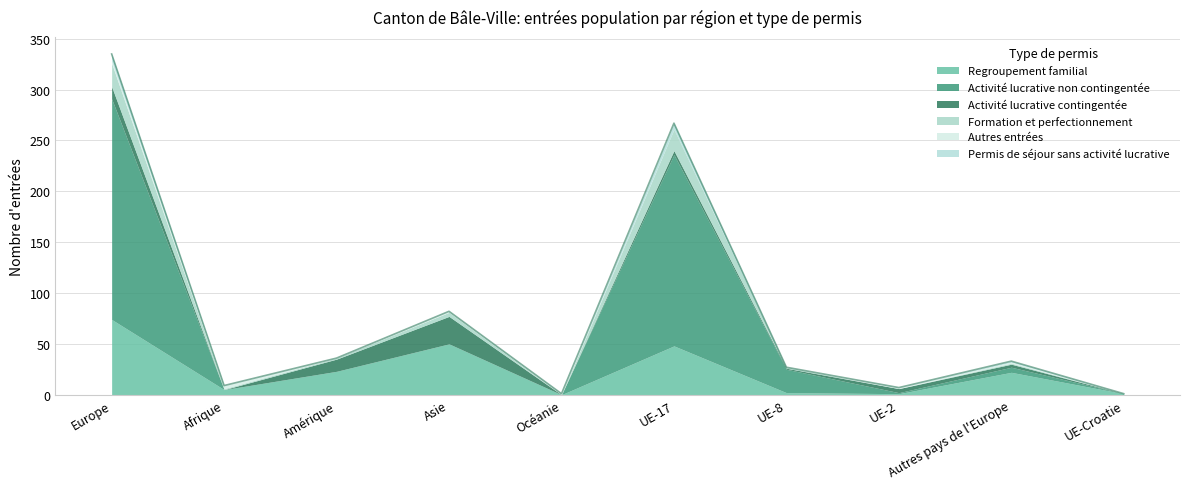

Where is the first local maximum for Autres entrées?

Afrique